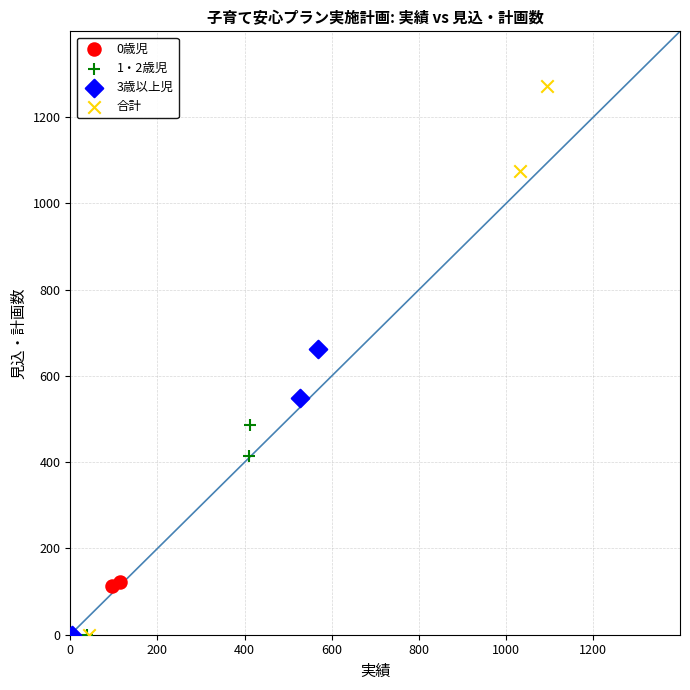

What are all the series names shown in the legend?

0歳児, 1・2歳児, 3歳以上児, 合計